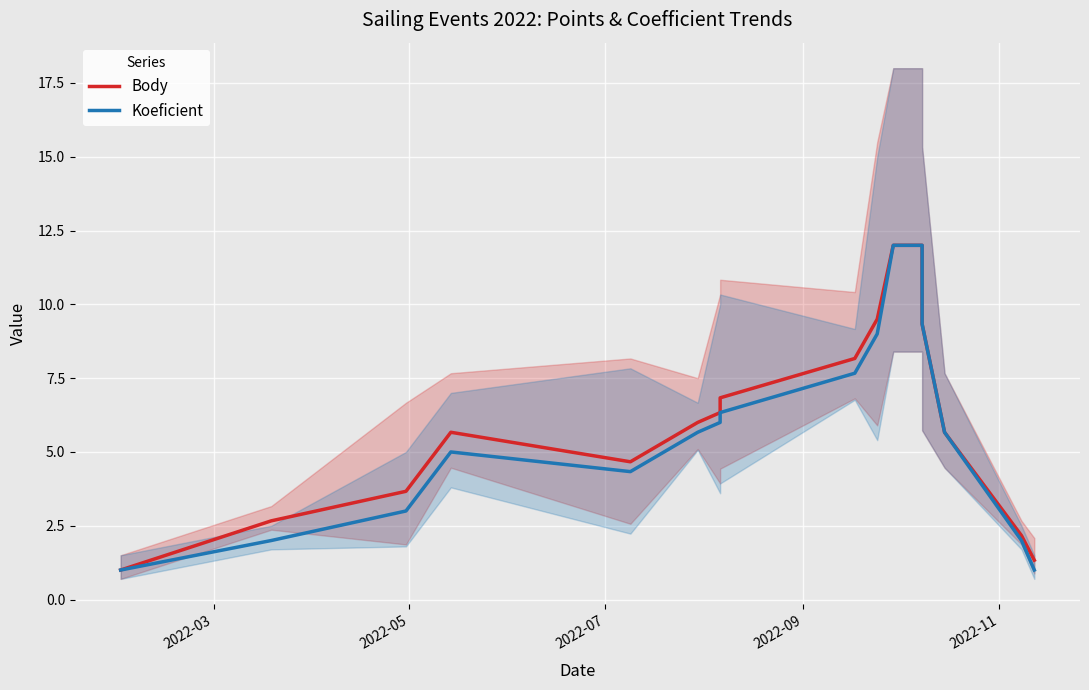

True or false: Koeficient and Body intersect in this chart.

False